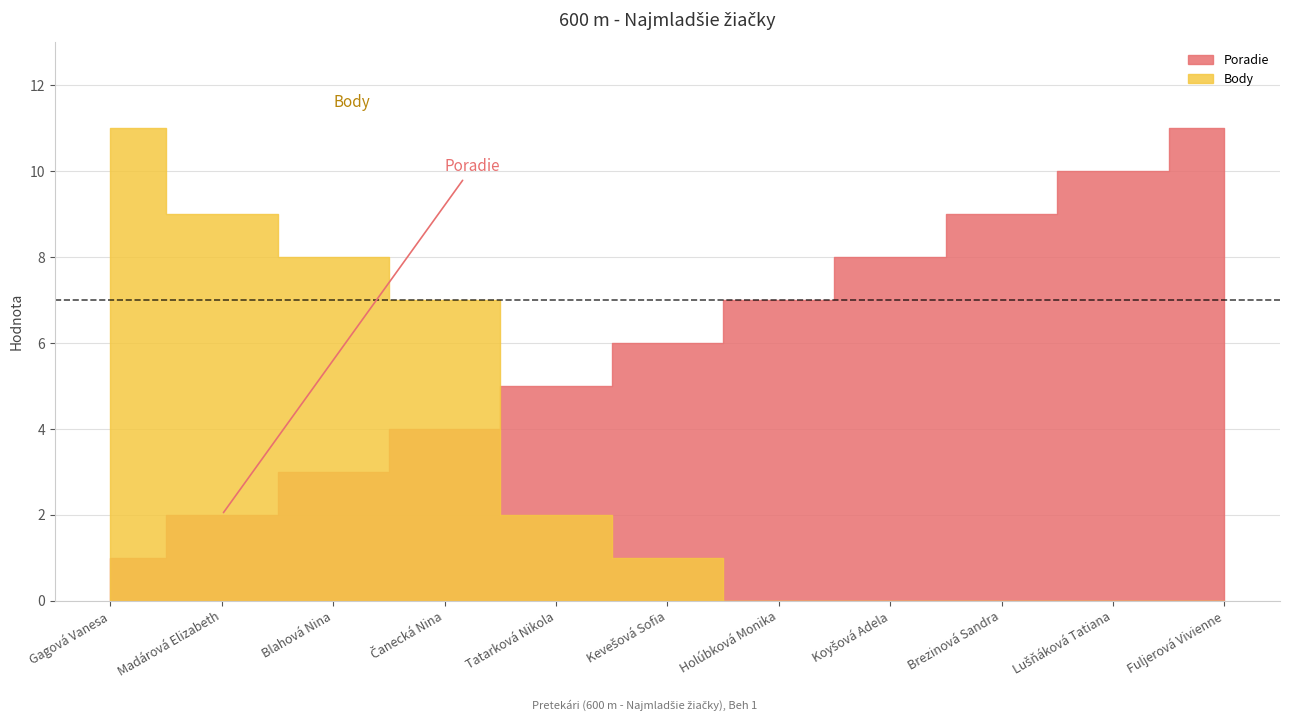

Reading left to right, what are all the values shown in this chart?

Poradie: 1	2	3	4	5	6	7	8	9	10	11
Body: 11	9	8	7	2	1	0	0	0	0	0